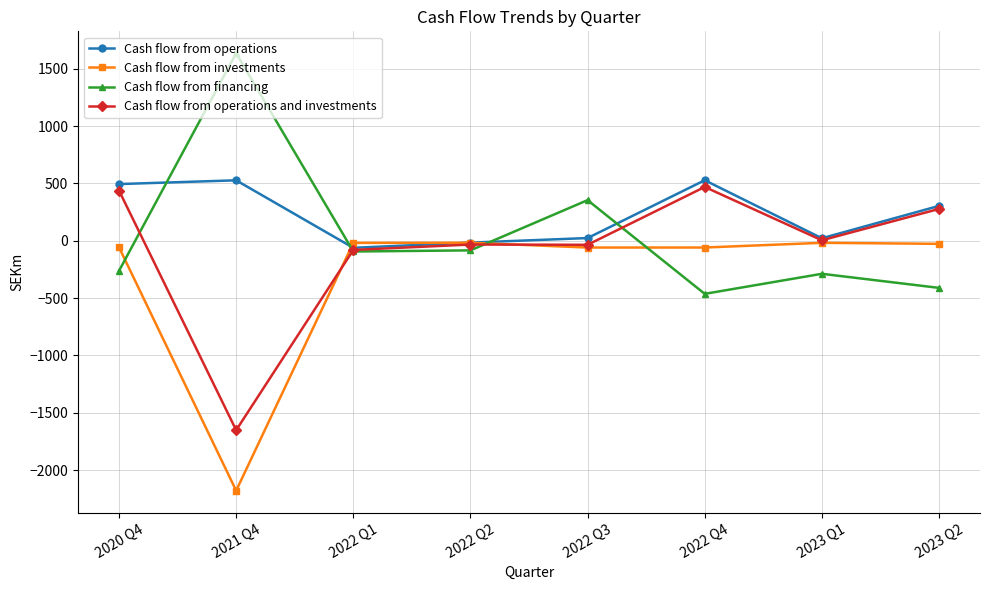

What is the lowest value of the Cash flow from investments series?

-2179.7